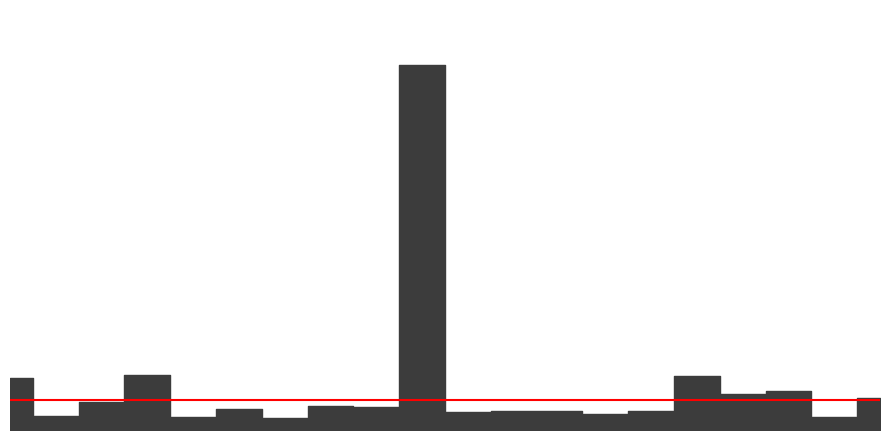

At which category is the sum across all series the highest?

Moscow Region